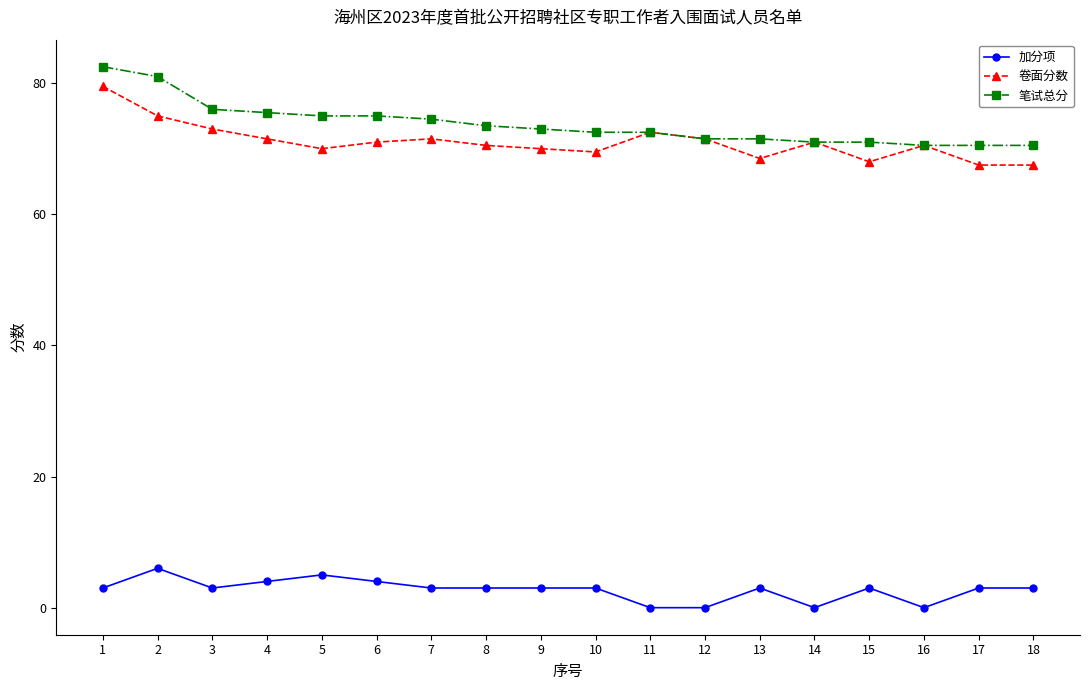

Reading left to right, what are all the values shown in this chart?

加分项: 1=3.0	2=6.0	3=3.0	4=4.0	5=5.0	6=4.0	7=3.0	8=3.0	9=3.0	10=3.0	11=0.0	12=0.0	13=3.0	14=0.0	15=3.0	16=0.0	17=3.0	18=3.0
卷面分数: 1=79.5	2=75.0	3=73.0	4=71.5	5=70.0	6=71.0	7=71.5	8=70.5	9=70.0	10=69.5	11=72.5	12=71.5	13=68.5	14=71.0	15=68.0	16=70.5	17=67.5	18=67.5
笔试总分: 1=82.5	2=81.0	3=76.0	4=75.5	5=75.0	6=75.0	7=74.5	8=73.5	9=73.0	10=72.5	11=72.5	12=71.5	13=71.5	14=71.0	15=71.0	16=70.5	17=70.5	18=70.5